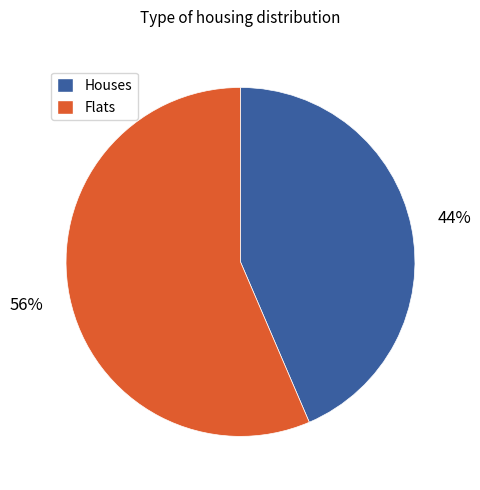

Is there a majority slice in this chart?

Yes